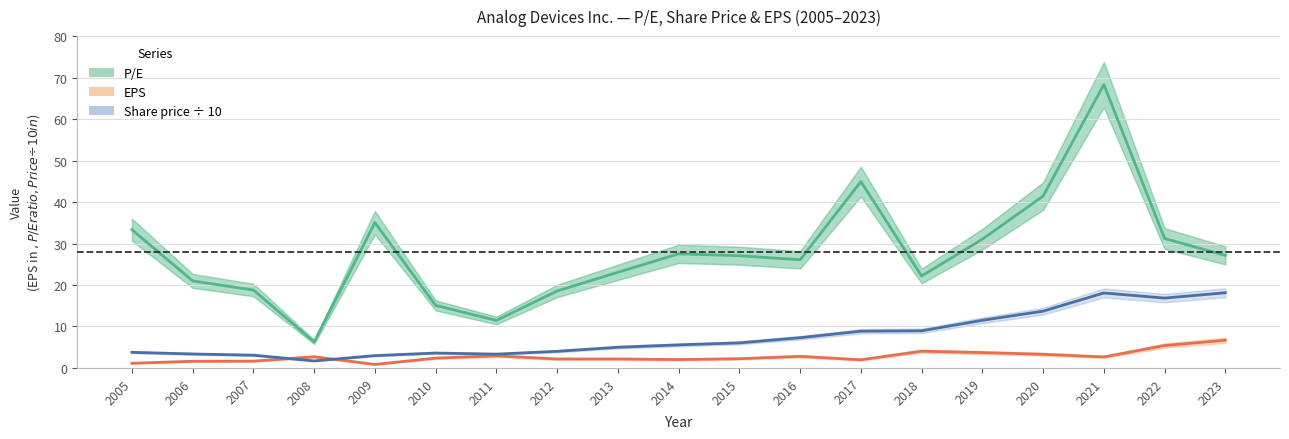

Rank the series at 2007 from highest to lowest value.

P/E, Share price ÷ 10, EPS